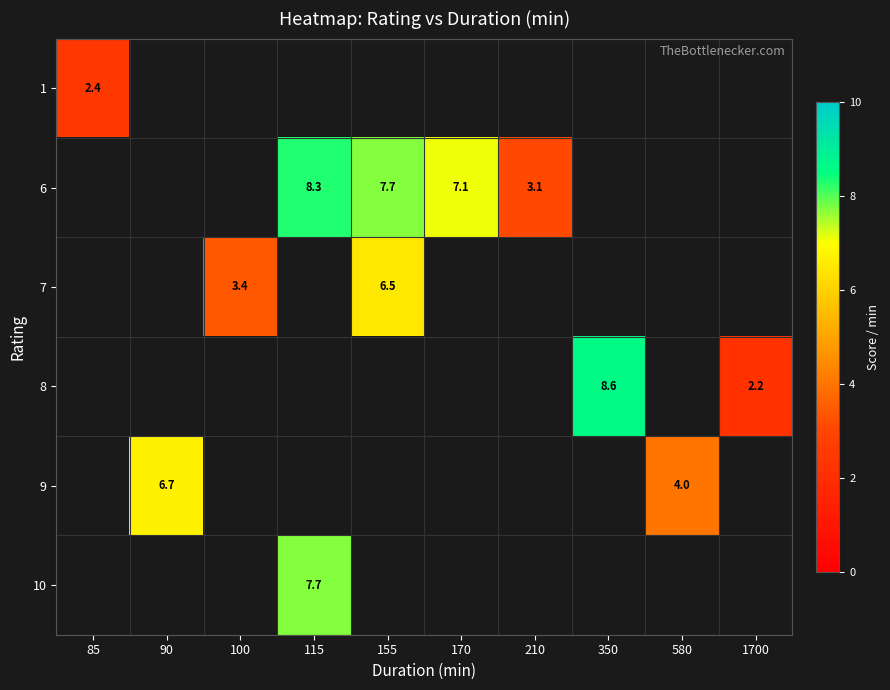

The 6 series shows 7.7 at 155. True or false?

True